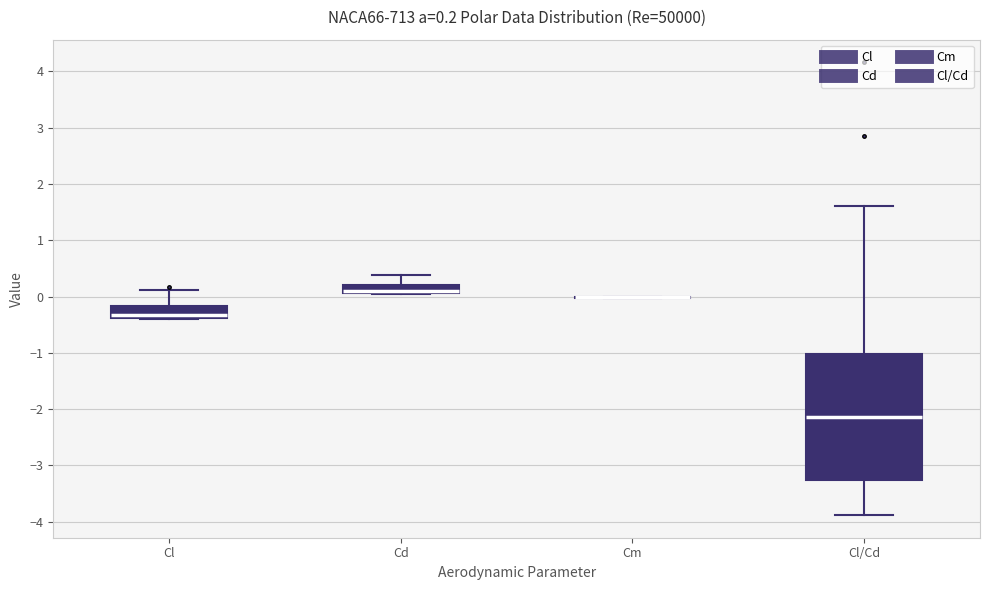

Comparing the boxes themselves (not the whiskers), which one is the tallest?

Cl/Cd